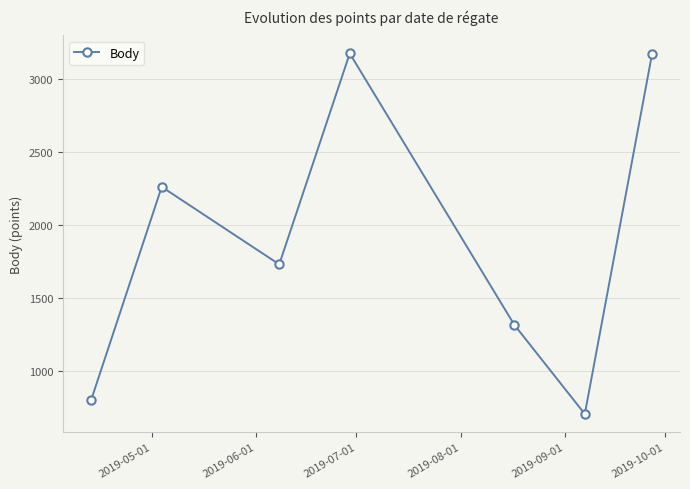

What is the value of the 1st point from the left?

804